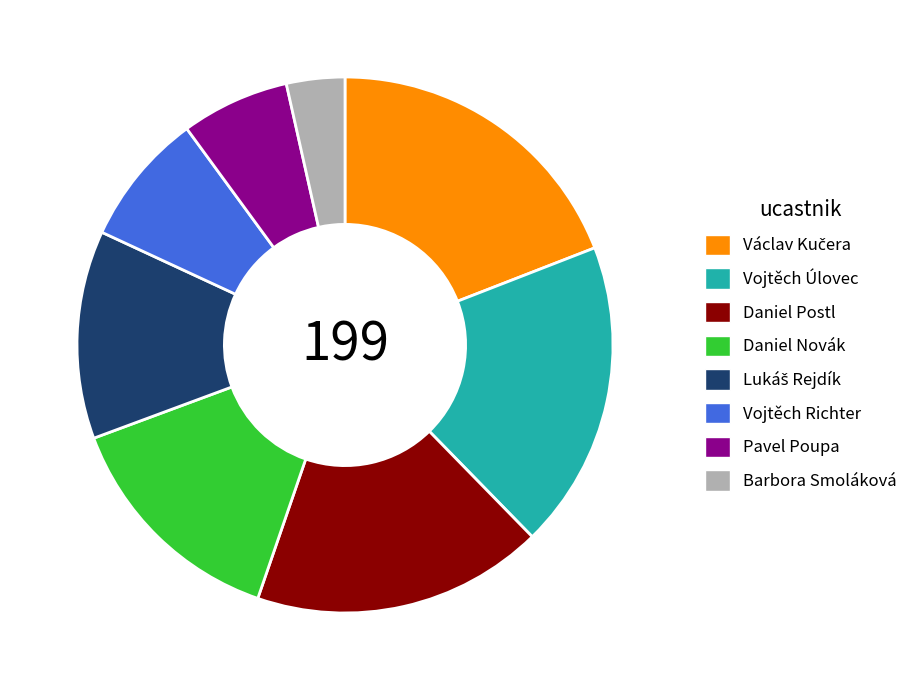

Is there a majority slice in this chart?

No